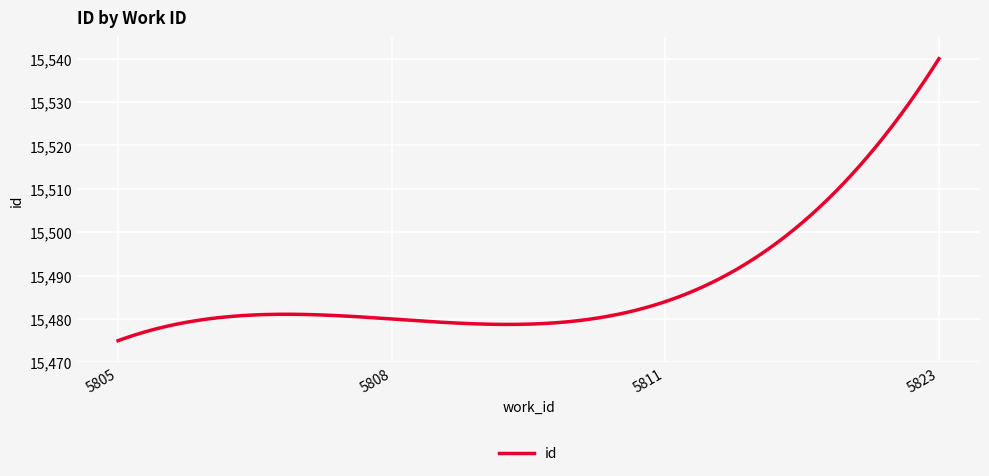

What is the difference between the maximum and minimum values?

65.0